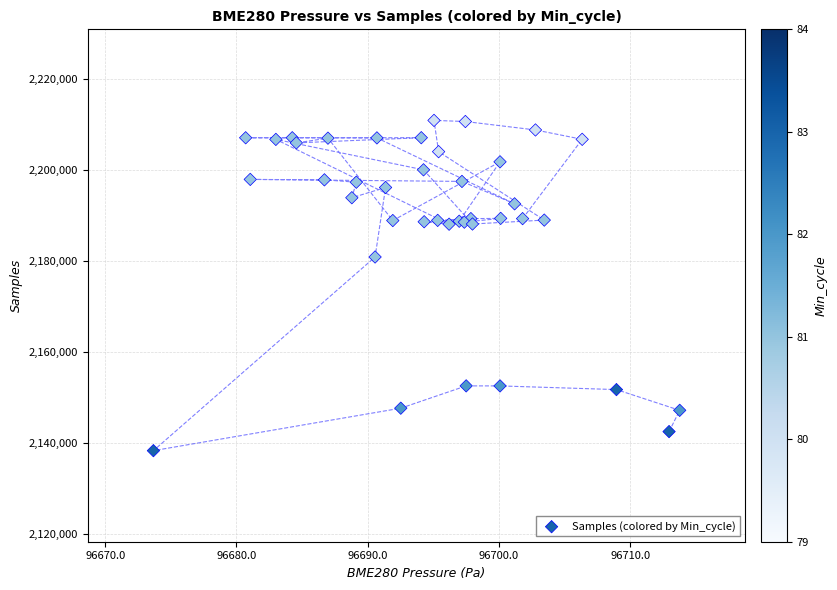

What Y value in the scatter plot is closest to 2174557?

2180826